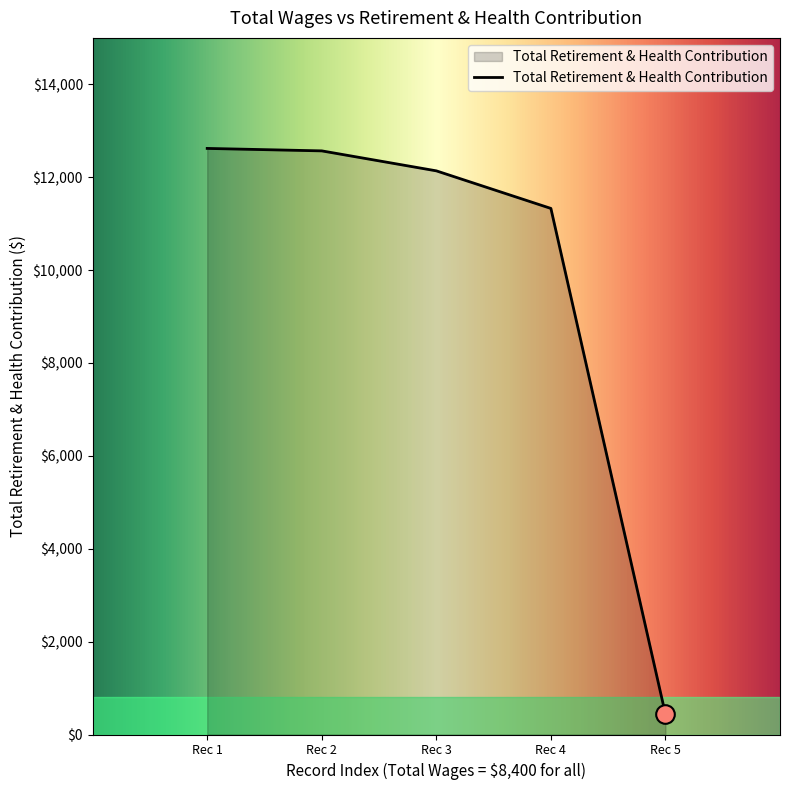

What is the ratio of the value at Rec 3 to the value at Rec 1?

1.0